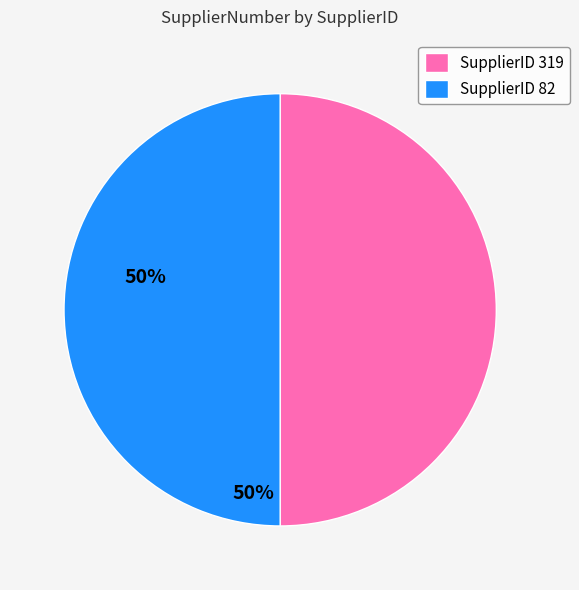

Is it true that SupplierID 82 is 50% of the pie?

True